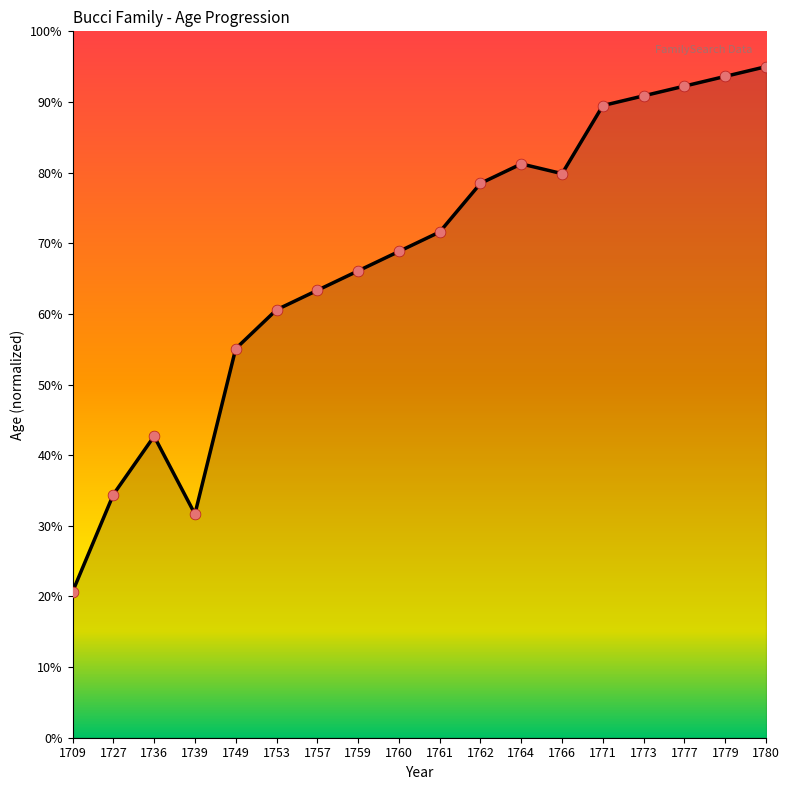

Which has a higher value, 1766 or 1736?

1766